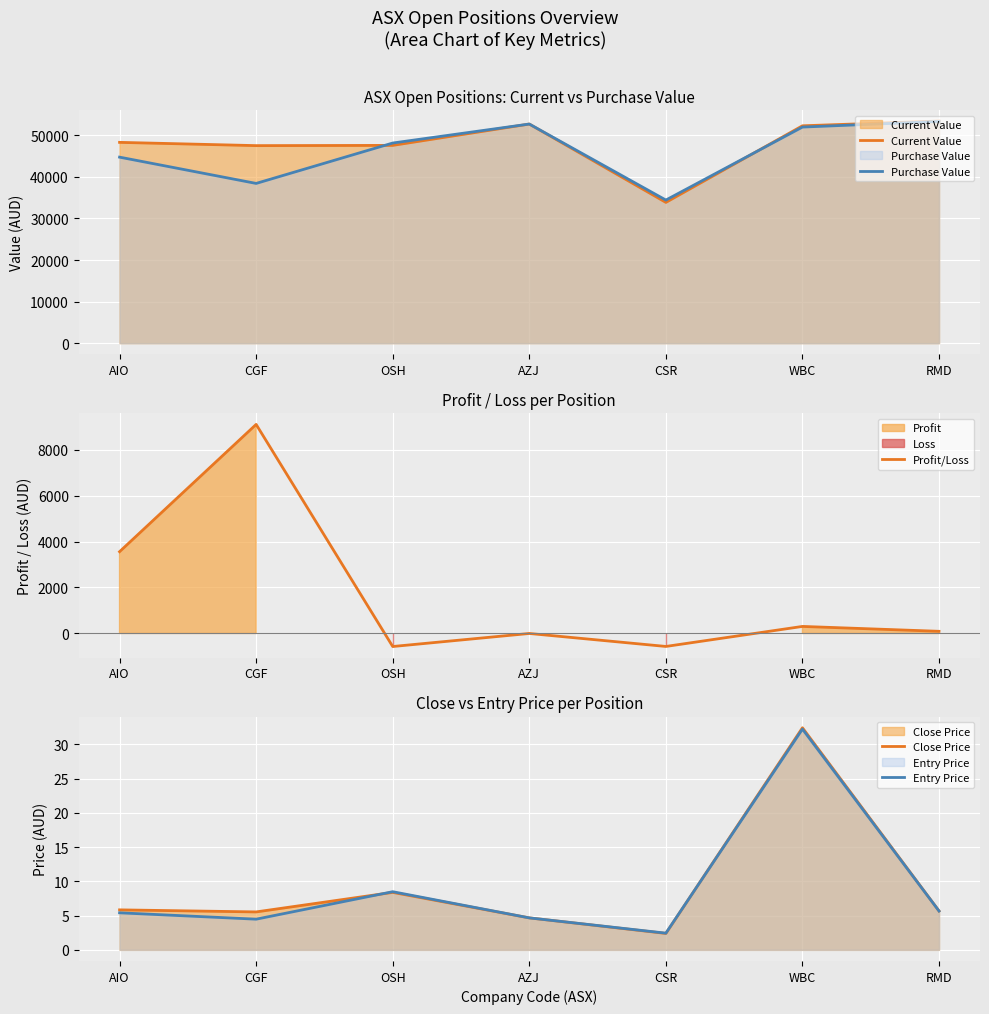

What is the label of the 5th point from the right?

OSH